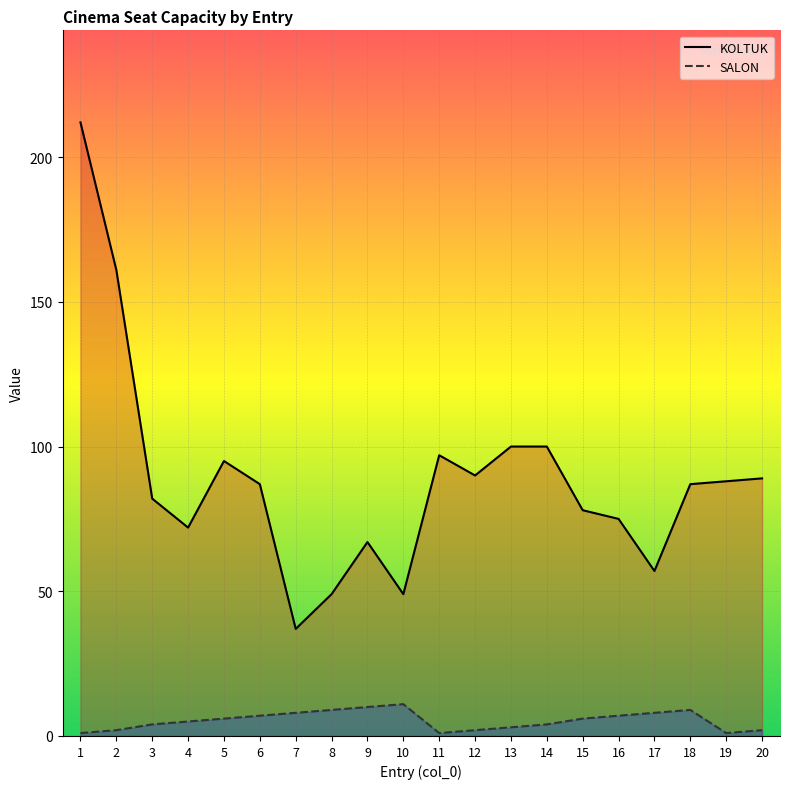

True or false: SALON and KOLTUK cross at least once.

False